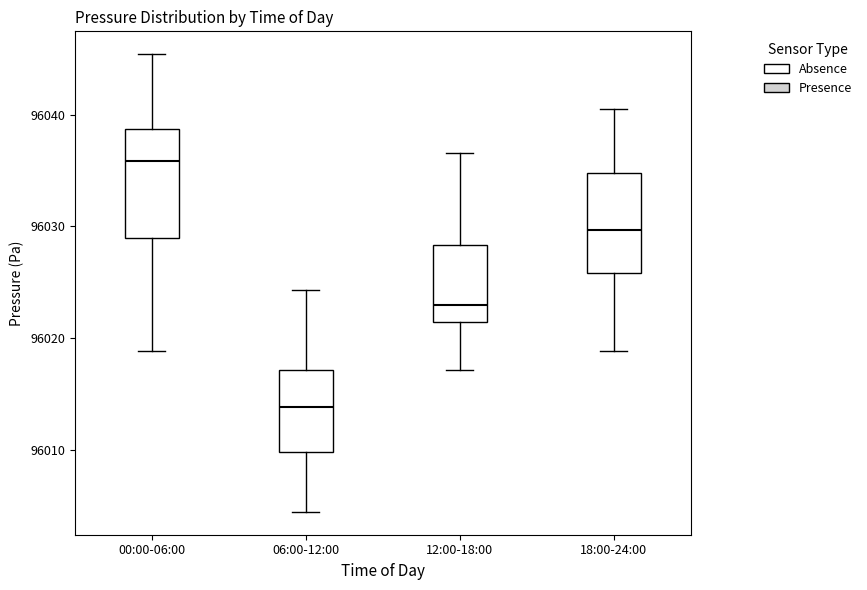

Where is the upper edge of the box for 18:00-24:00 on the y-axis? The values are not printed on the chart, so give them approximately, as read against the axis.

96035